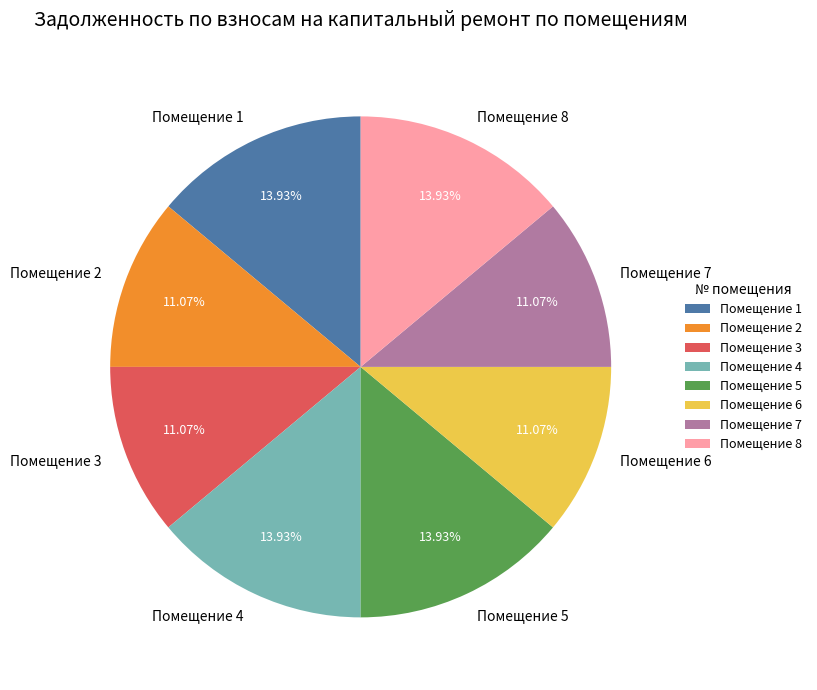

How many segments does this pie chart have?

8